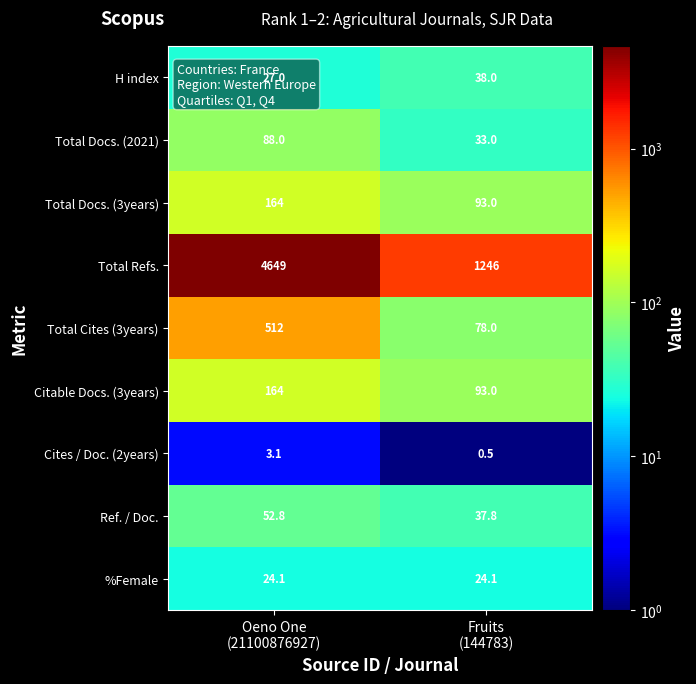

What is the sum of all Cites / Doc. (2years) values?

3.6